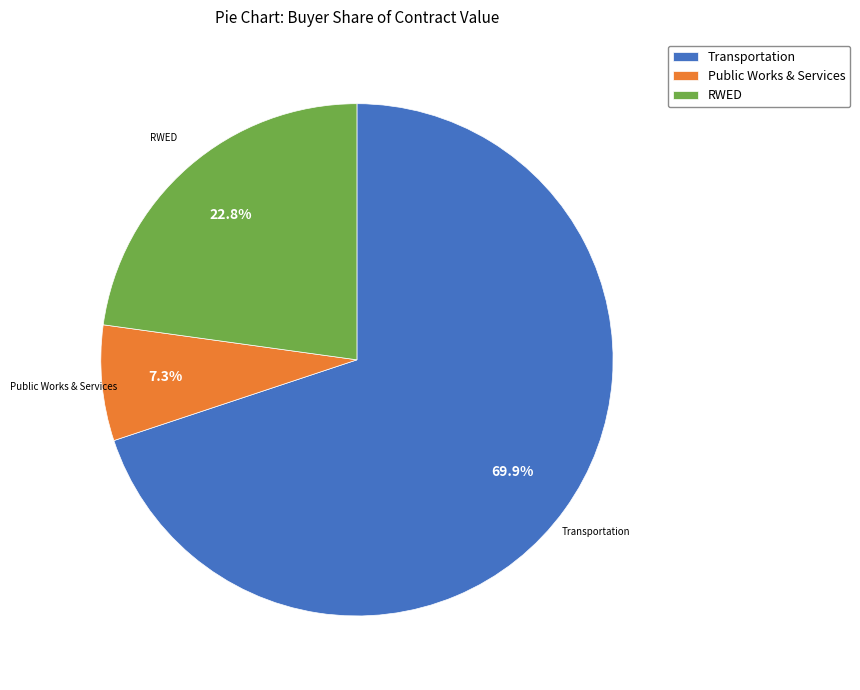

Does any single category account for the majority?

Yes